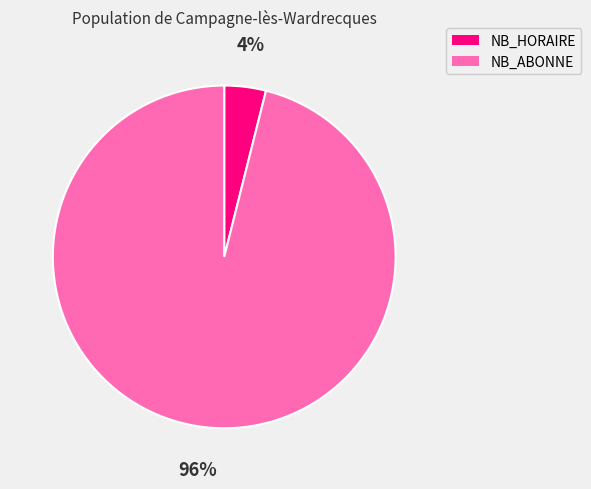

To the nearest percent, what is the difference between the largest and smallest slice percentages?

92%